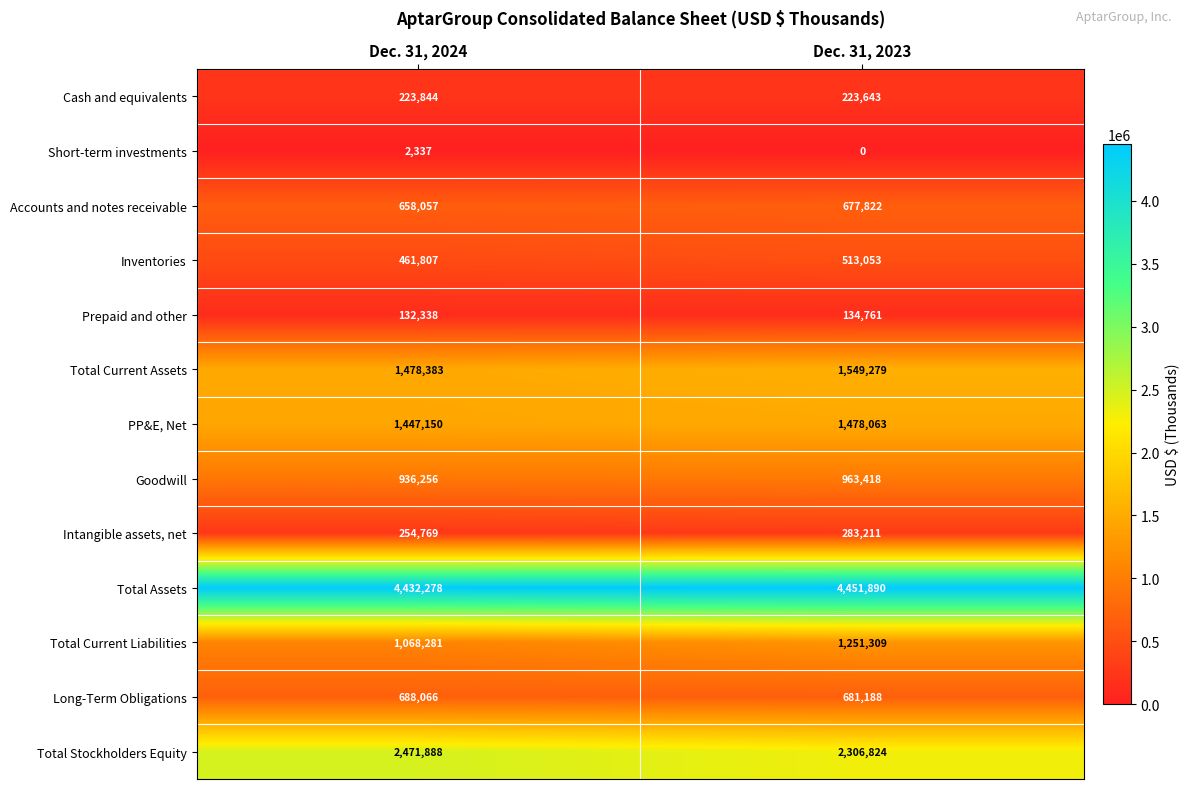

What is the difference between the Total Current Liabilities values at Dec. 31, 2024 and Dec. 31, 2023?

183028